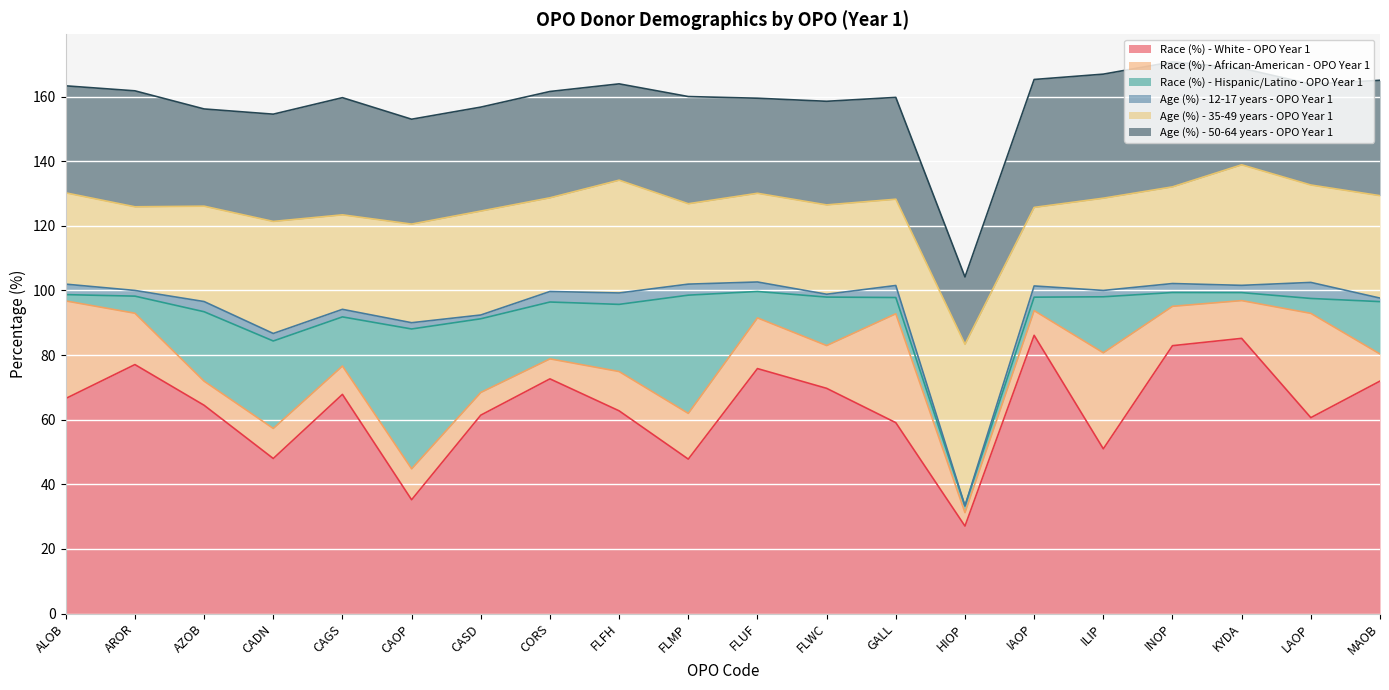

Which series has the largest total across all categories?

Race (%) - White - OPO Year 1